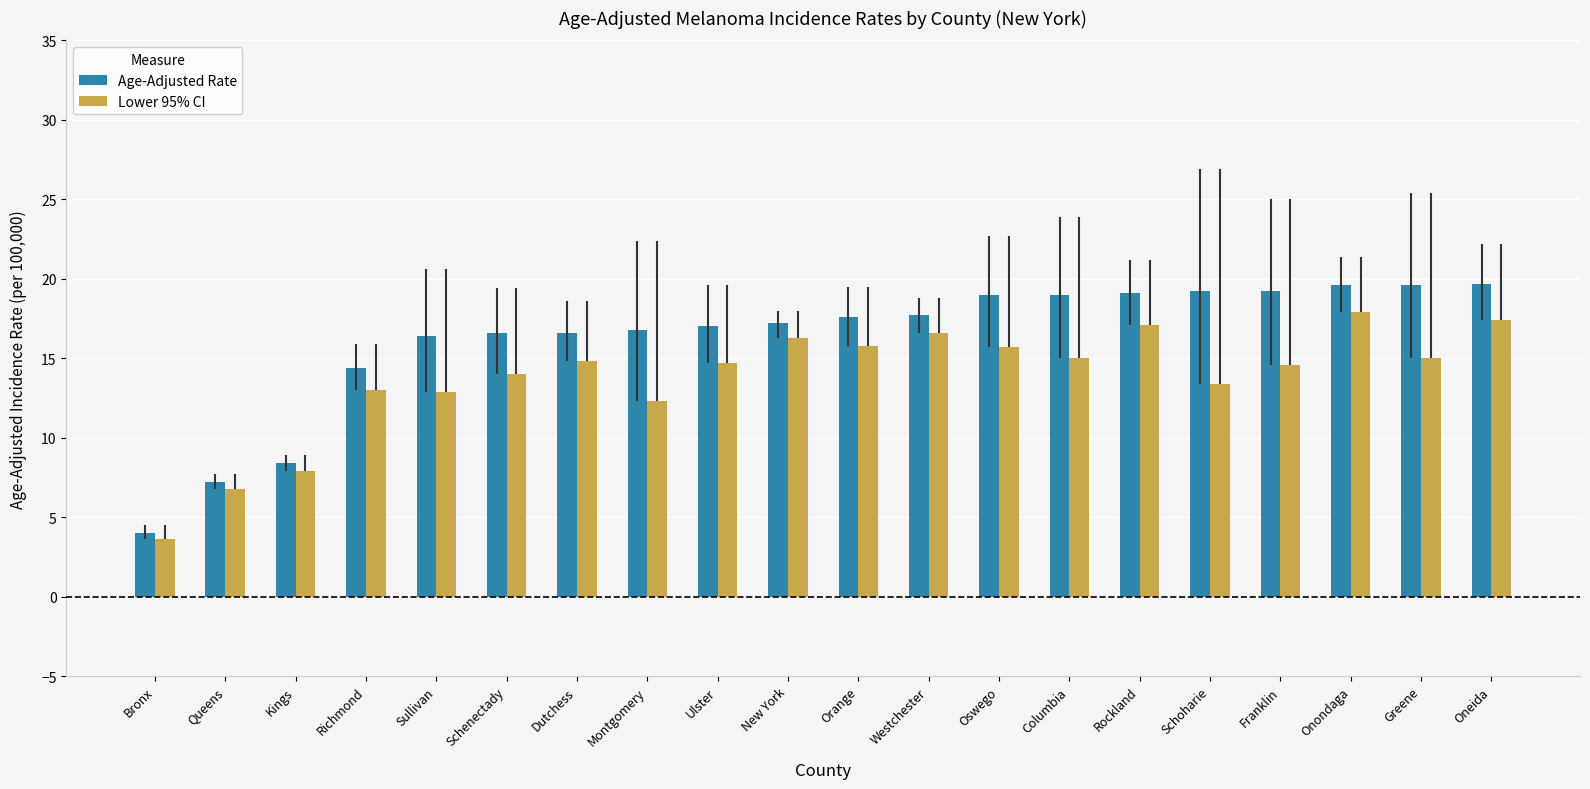

How many distinct data groups are displayed?

2